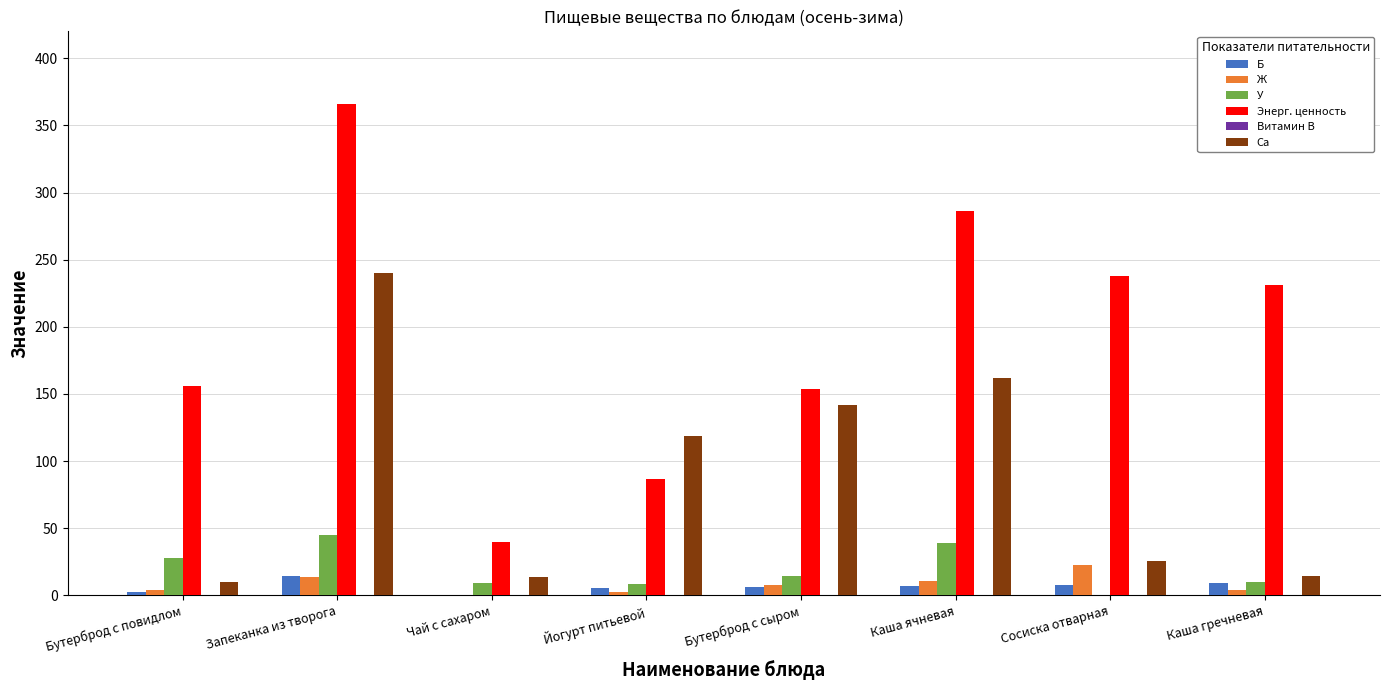

Which series has the widest spread of values?

Энерг. ценность